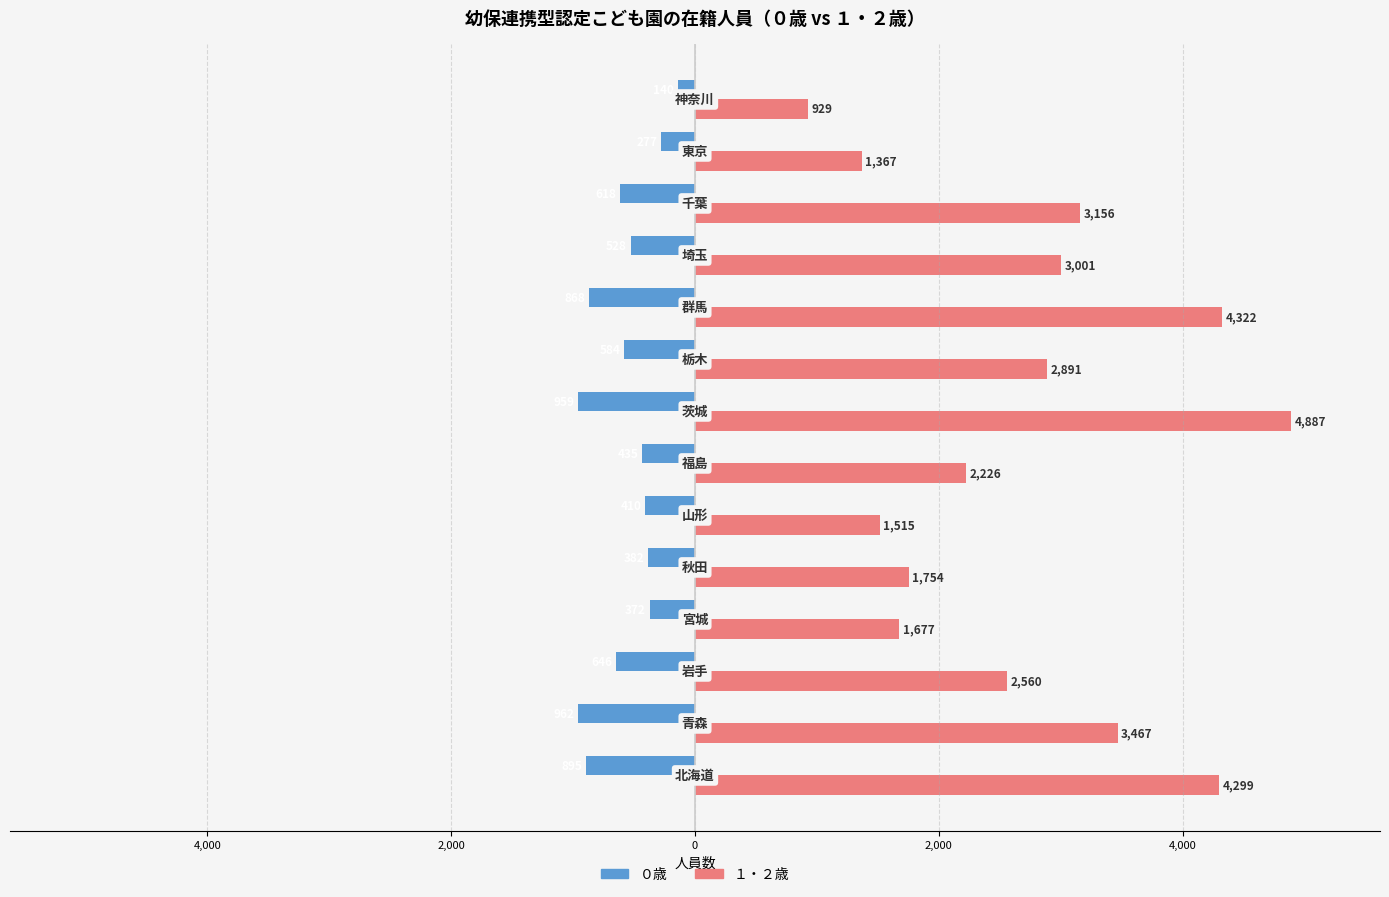

What are all the series names shown in the legend?

０歳, １・２歳